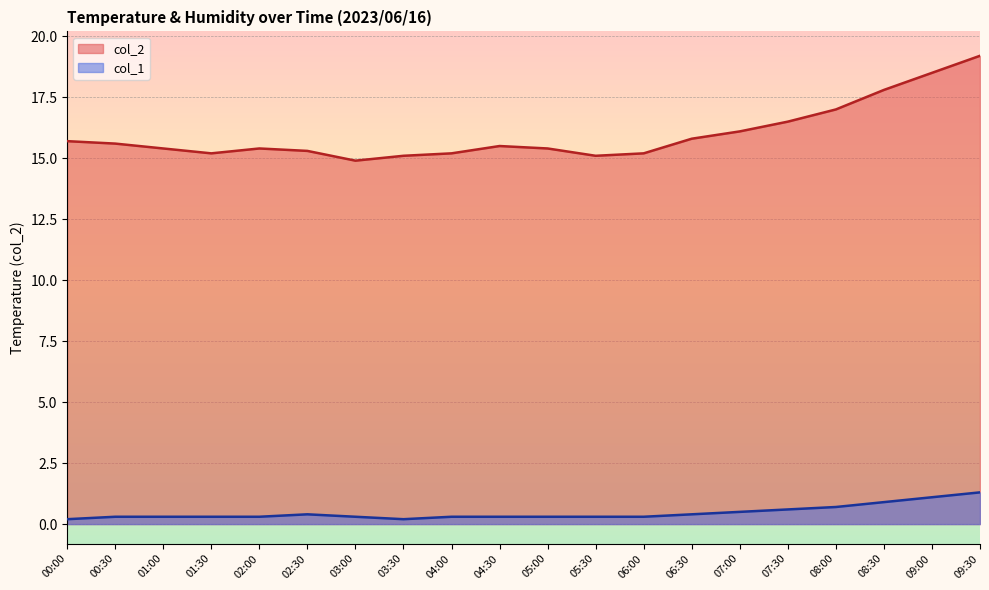

Between 03:00 and 00:30, which is larger?

00:30